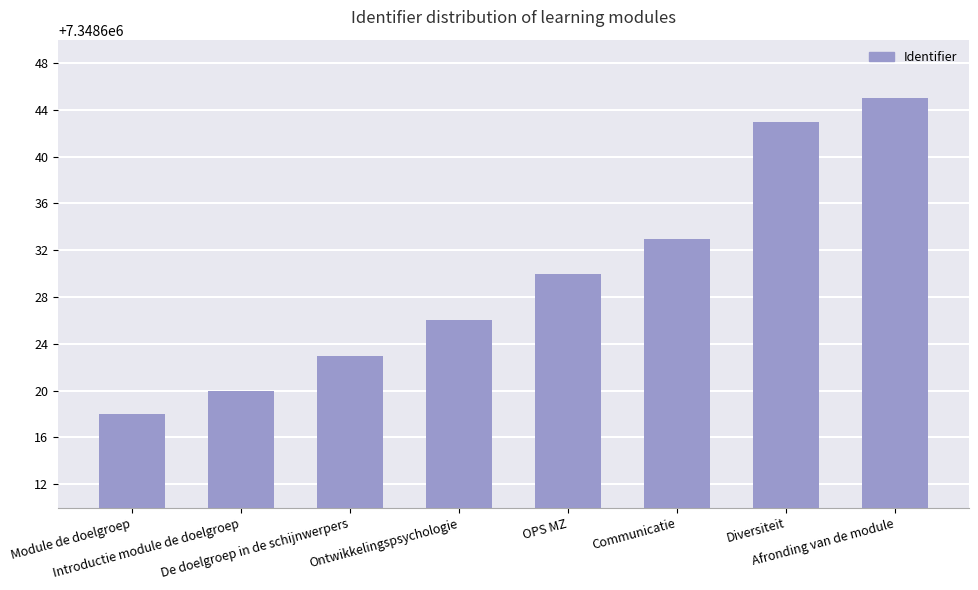

What is the difference between the second highest and minimum values?

25